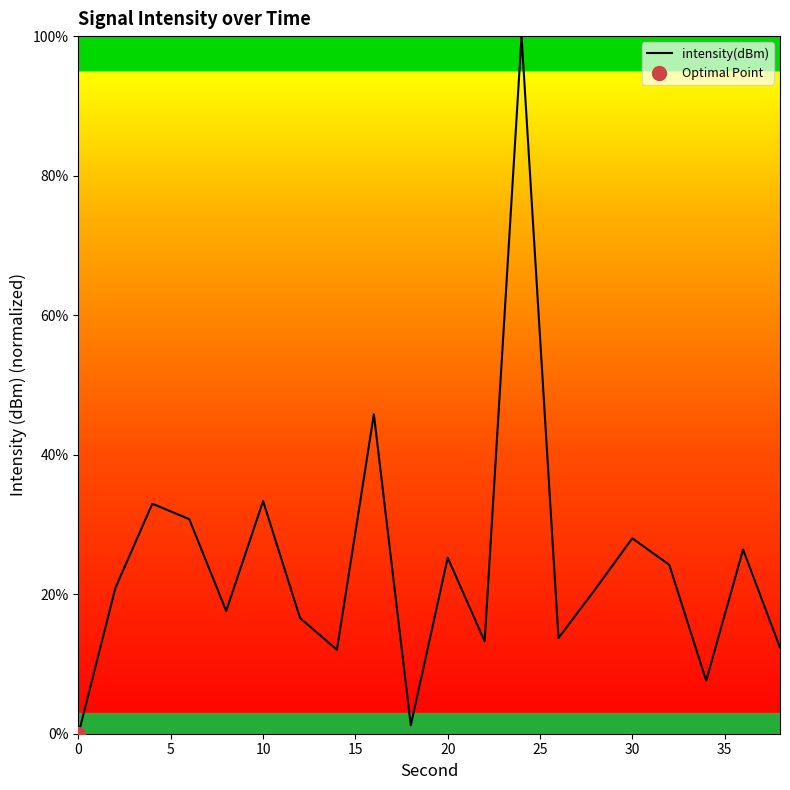

Is it true that intensity(dBm) equals 13.9 at 30?

False